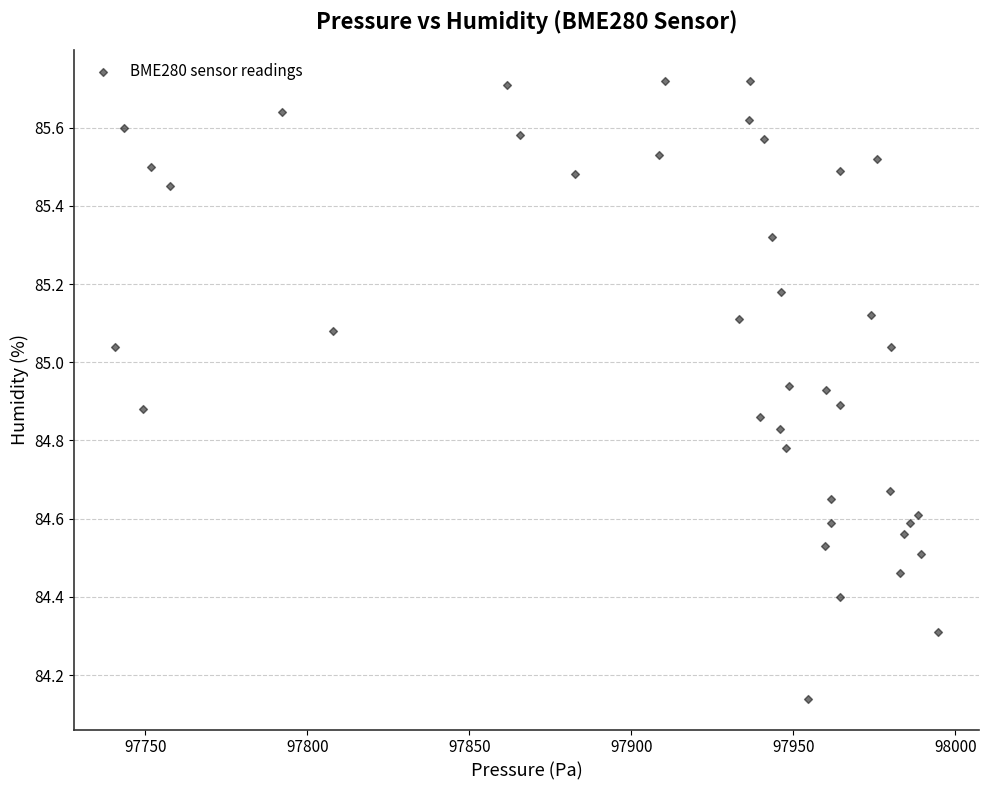

What is the range of X values (max minus min)?

253.9